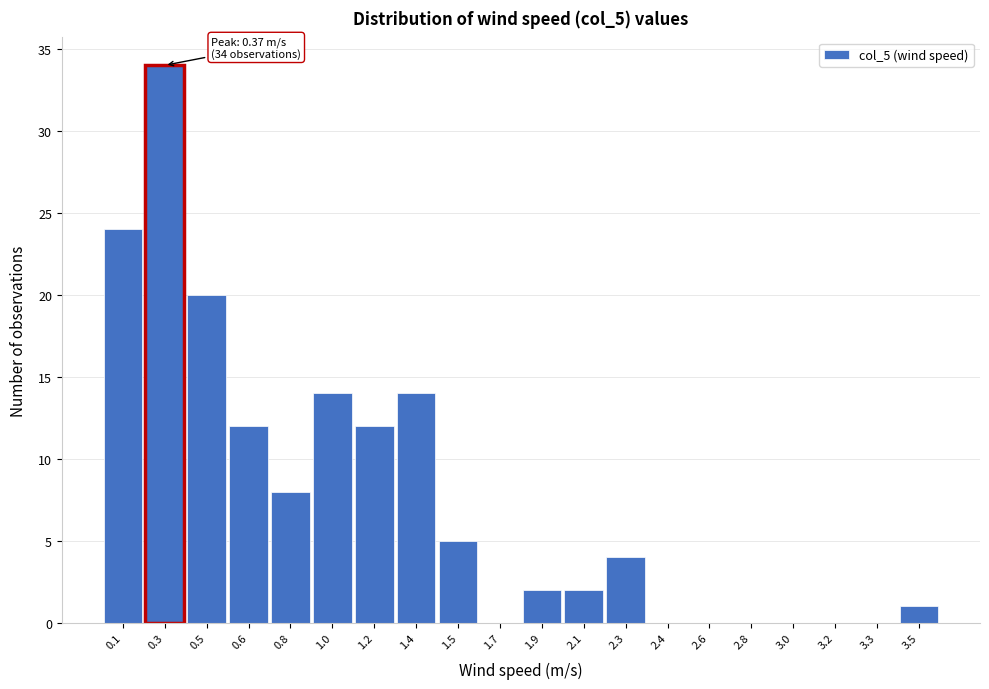

Reading right to left, transcribe all the data shown in this chart.

3.5=1	3.3=0	3.2=0	3.0=0	2.8=0	2.6=0	2.4=0	2.3=4	2.1=2	1.9=2	1.7=0	1.5=5	1.4=14	1.2=12	1.0=14	0.8=8	0.6=12	0.5=20	0.3=34	0.1=24